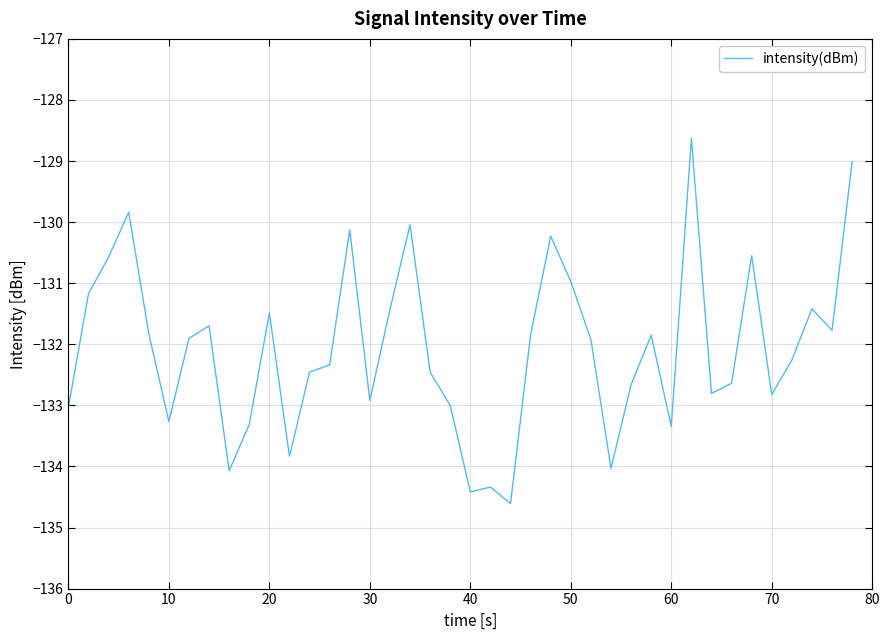

What is the smallest value displayed?

-134.6